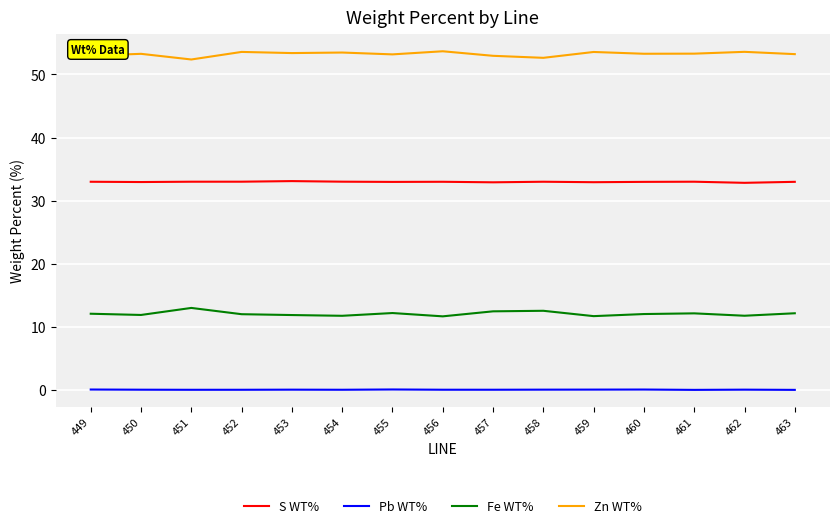

Does the chart have visible grid lines?

Yes